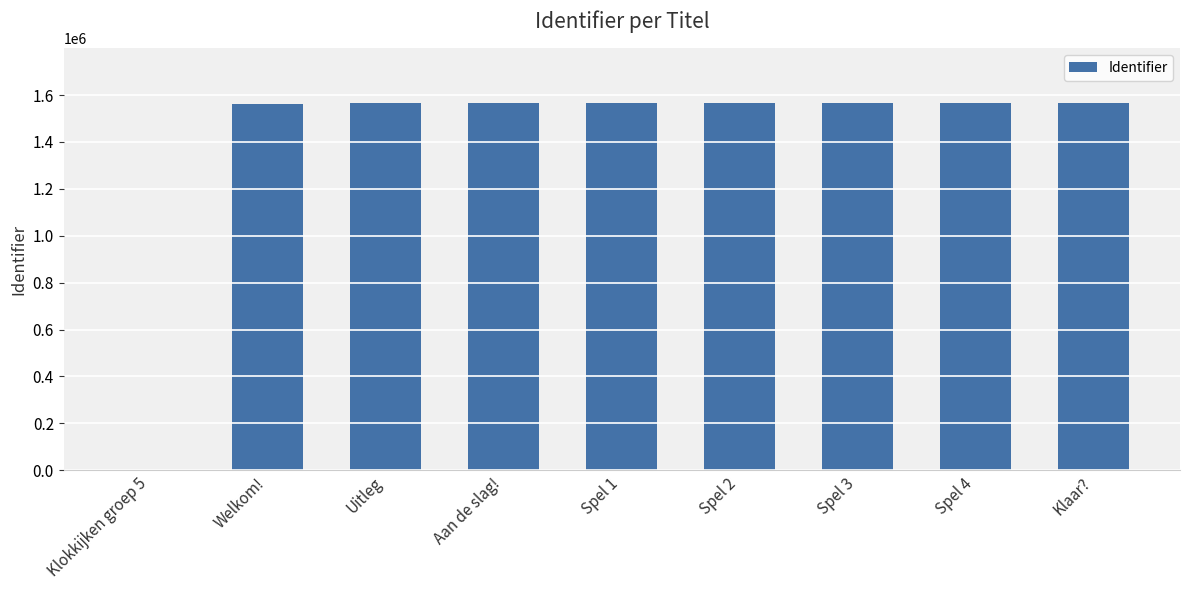

What is the maximum value shown in the chart?

1564264